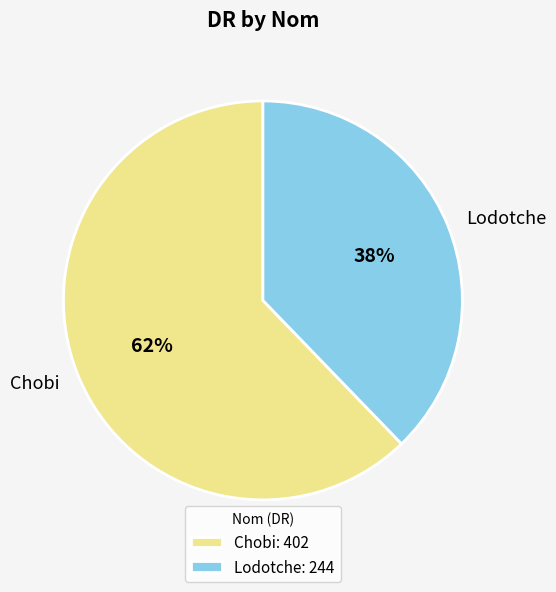

To the nearest percent, what is the average slice percentage?

50%